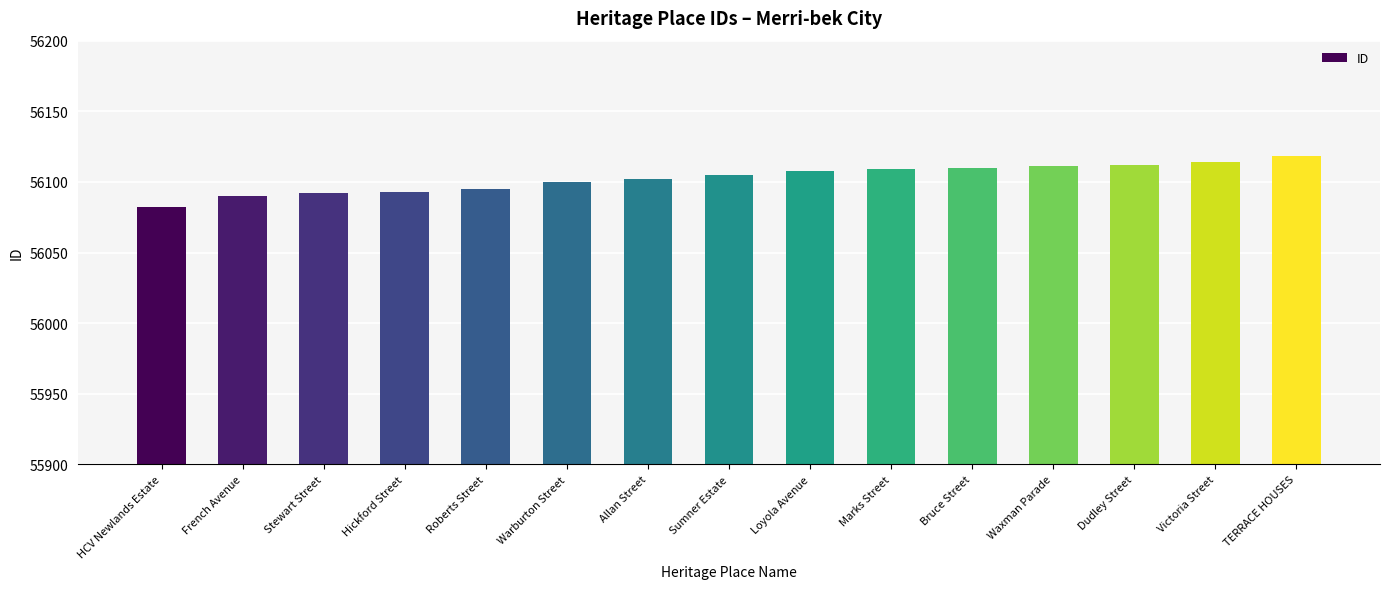

Which has a higher value, TERRACE HOUSES or HCV Newlands Estate?

TERRACE HOUSES